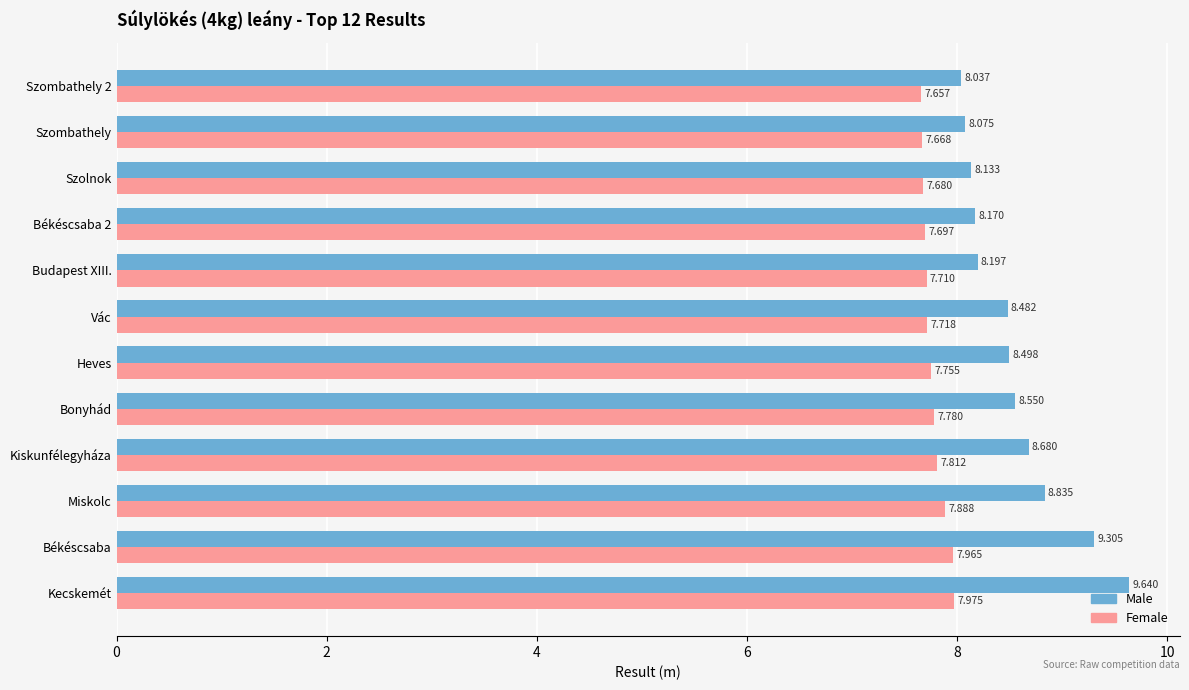

At which category does the chart reach its peak across all series?

Kecskemét